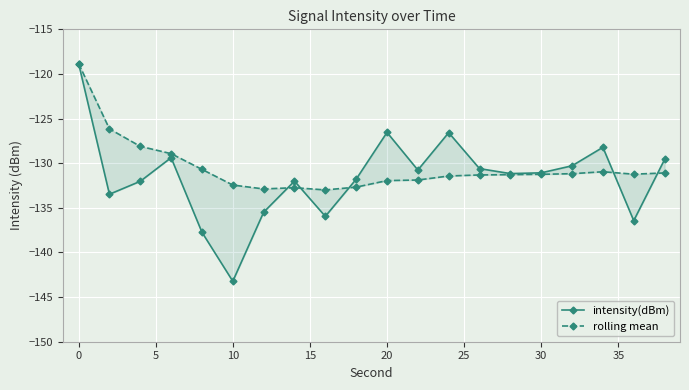

Does the chart display data point markers on the line(s)?

Yes